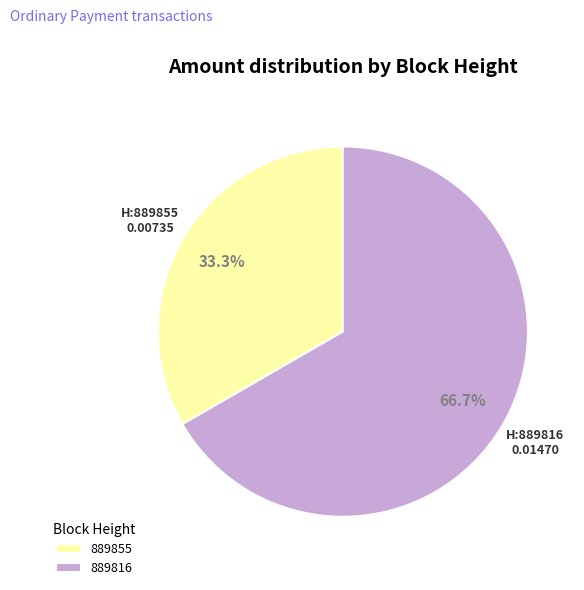

Is there any slice that represents more than half of the pie?

Yes